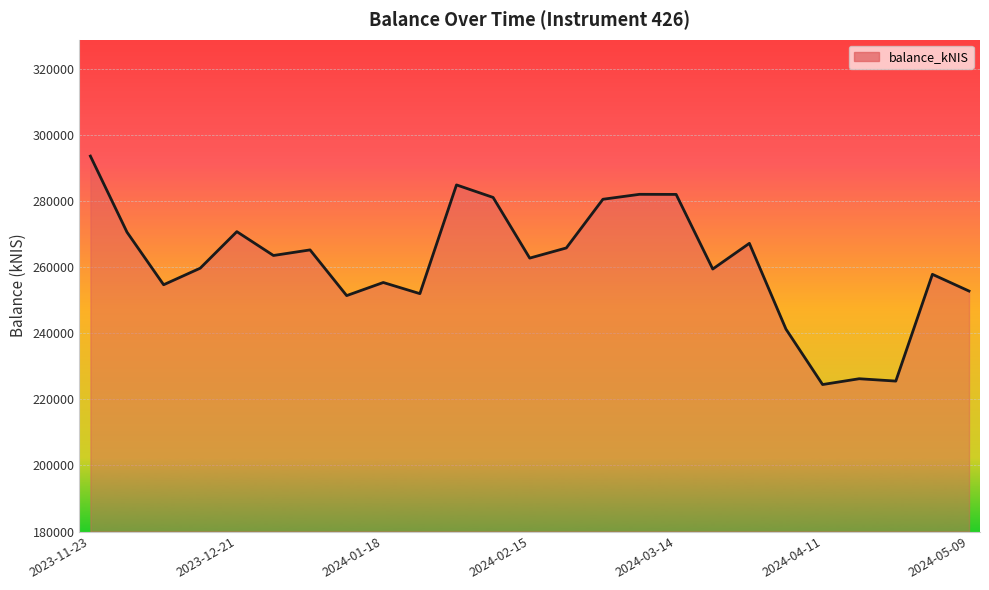

What is the difference between the maximum and minimum values?

69178.3